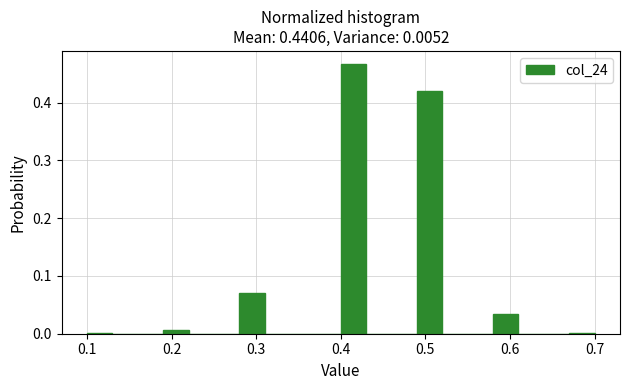

Read against the x-axis, roughly where is the centre of the tallest bar?

0.42